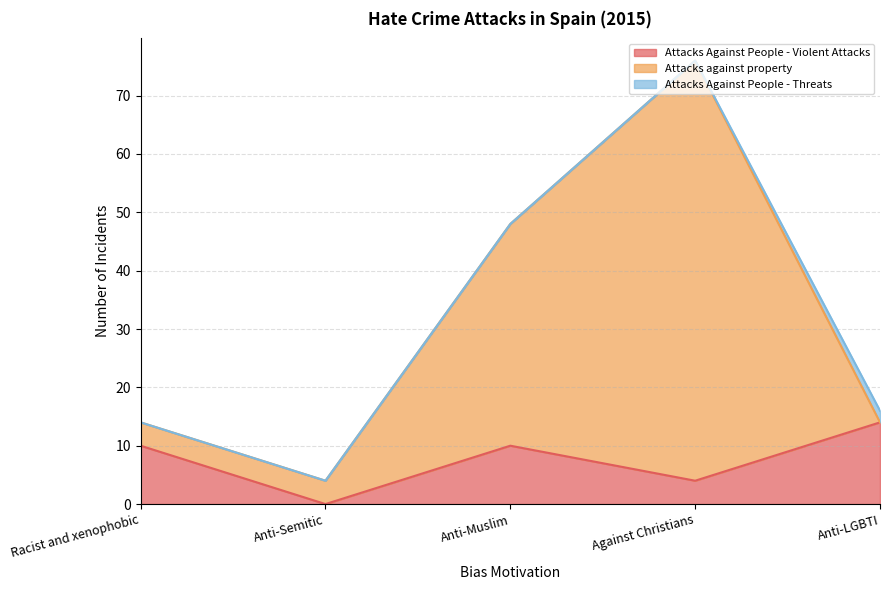

How many data points does each series have?

5